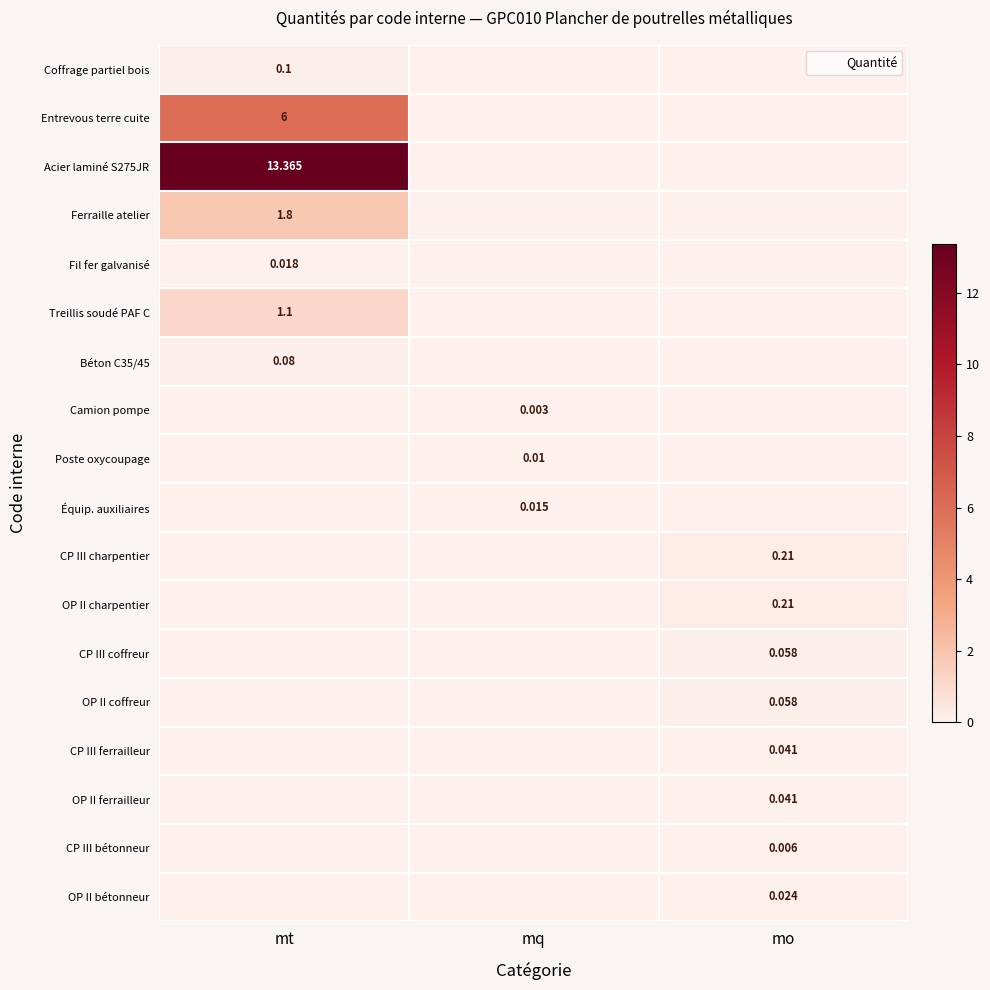

At which label does Équip. auxiliaires reach its peak?

mq